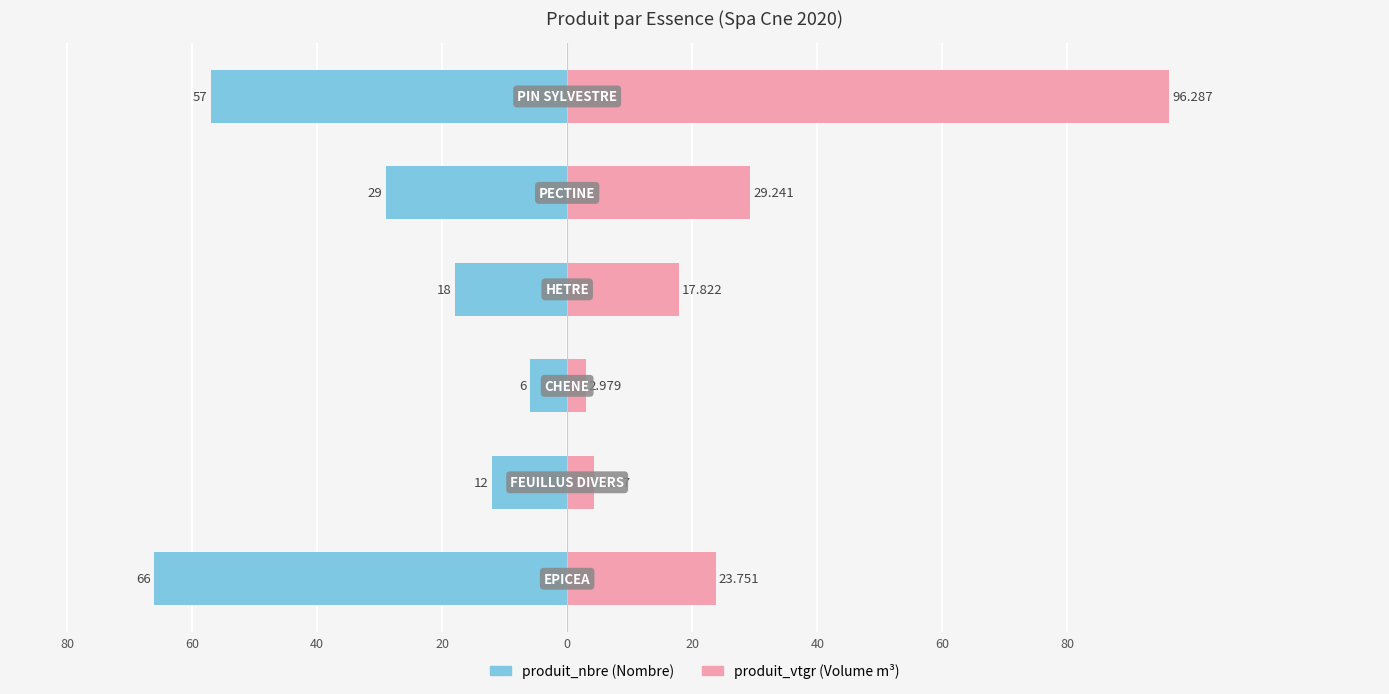

Is the value of produit_nbre at 20 greater than the value of produit_vtgr at 60?

No